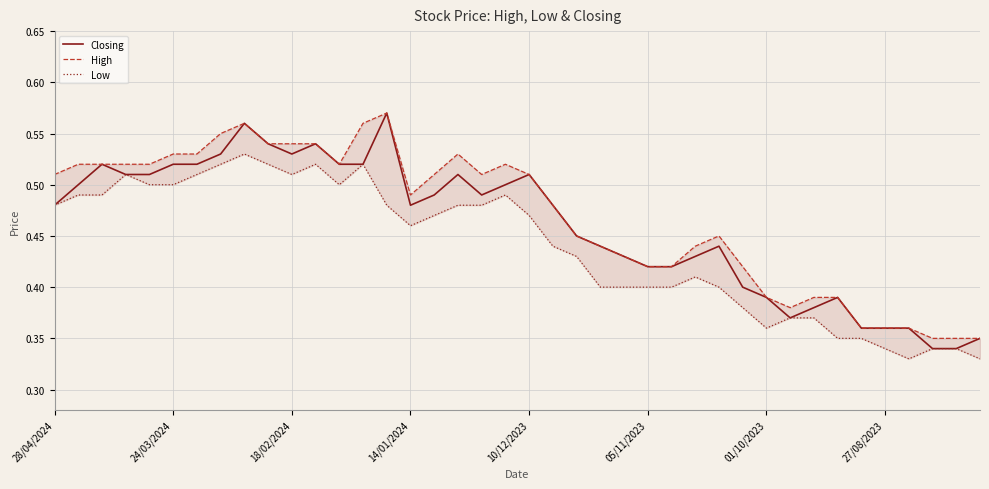

What is the sum of all Low values?

17.6